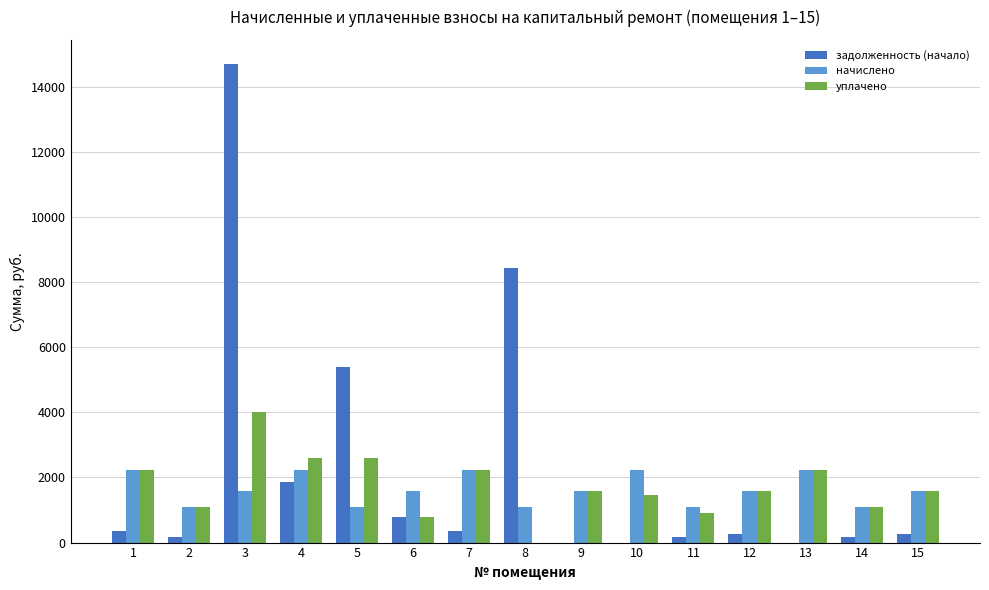

Is the value of уплачено at 1 greater than the value of задолженность (начало) at 4?

Yes